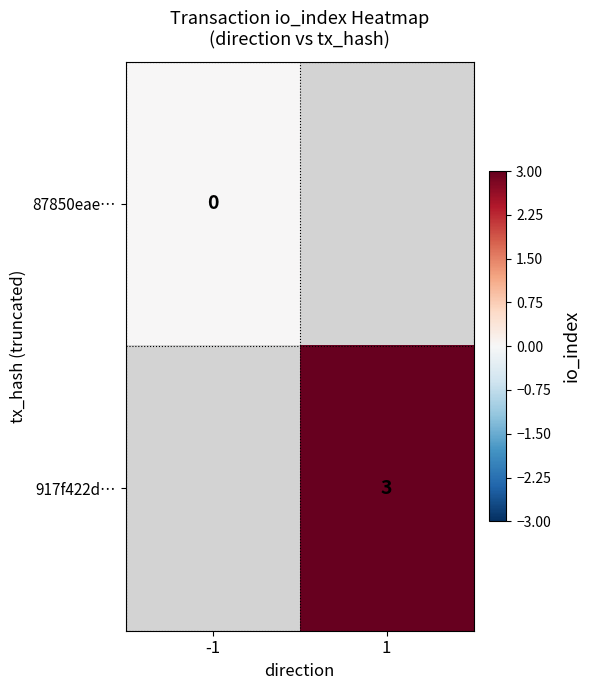

The value of 917f422d… at 1 is 4. True or false?

False